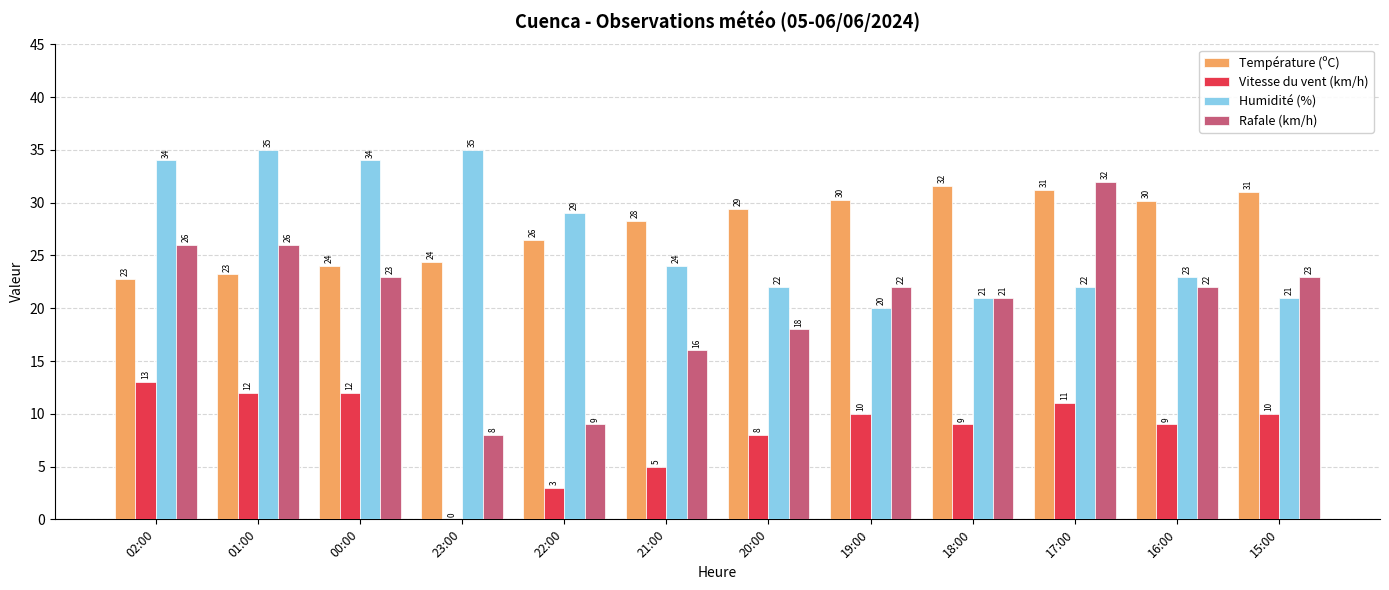

Between 20:00 and 19:00, which series saw the biggest shift?

Rafale (km/h)